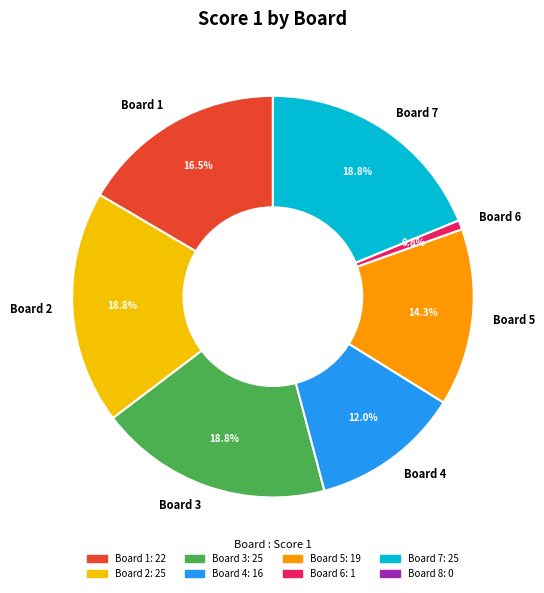

Is Board 6 the majority of the pie?

No